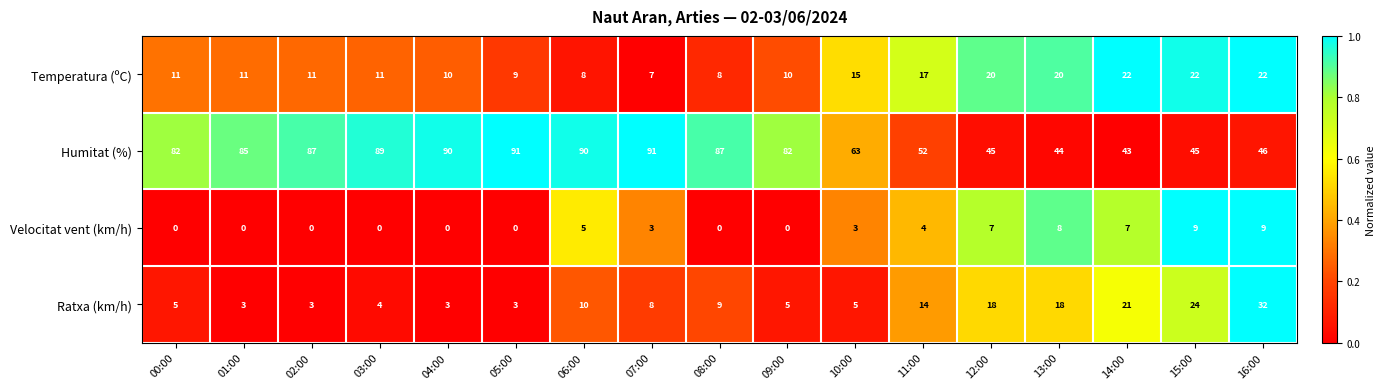

At which label is Velocitat vent (km/h) closest to 4?

11:00